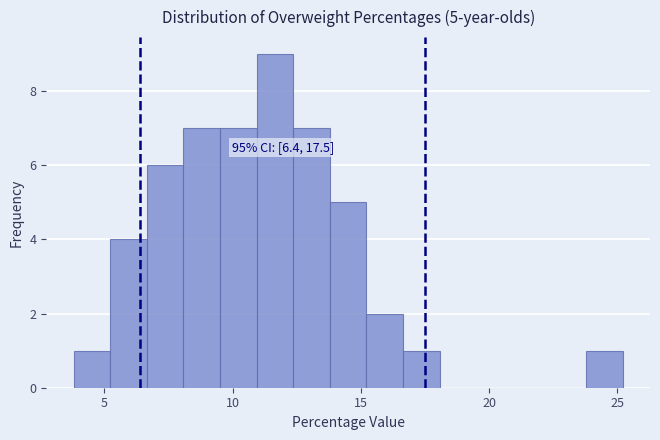

Read against the x-axis, roughly where is the centre of the tallest bar?

11.5